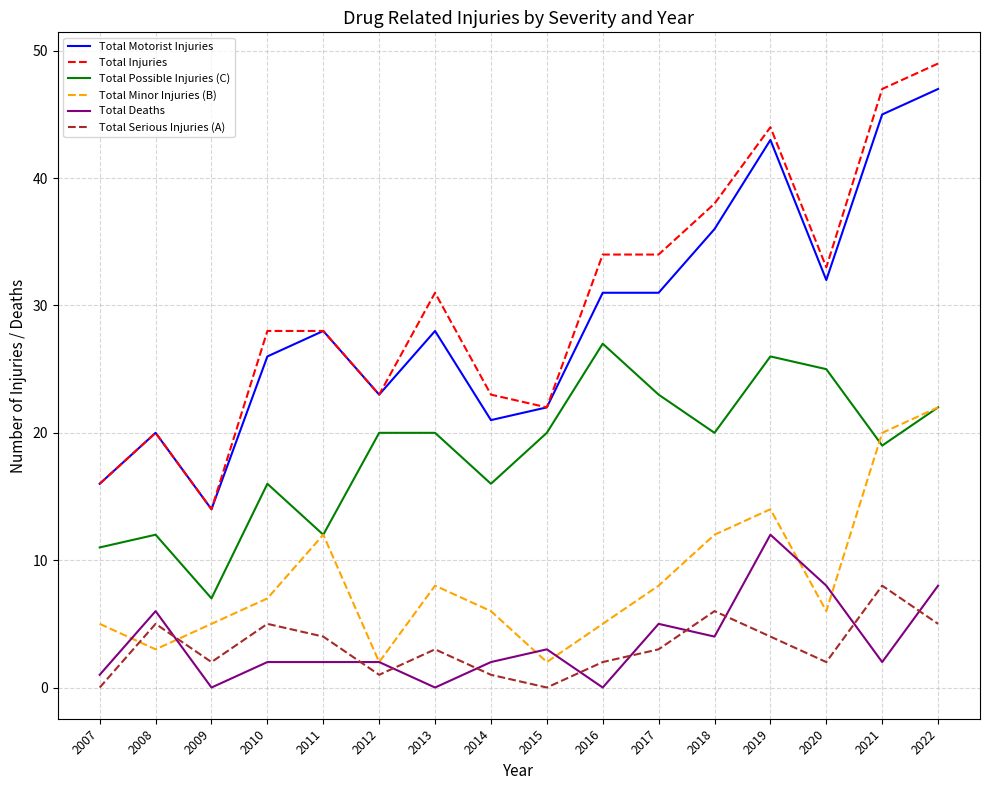

At which category does Total Deaths reach its first local peak?

2008